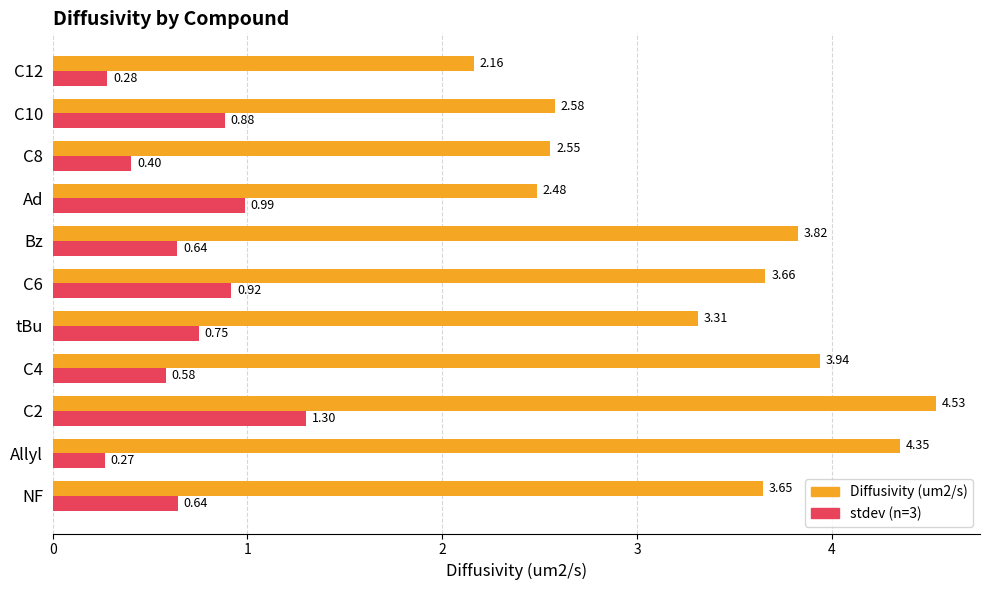

What are all the series names shown in the legend?

Diffusivity (um2/s), stdev (n=3)